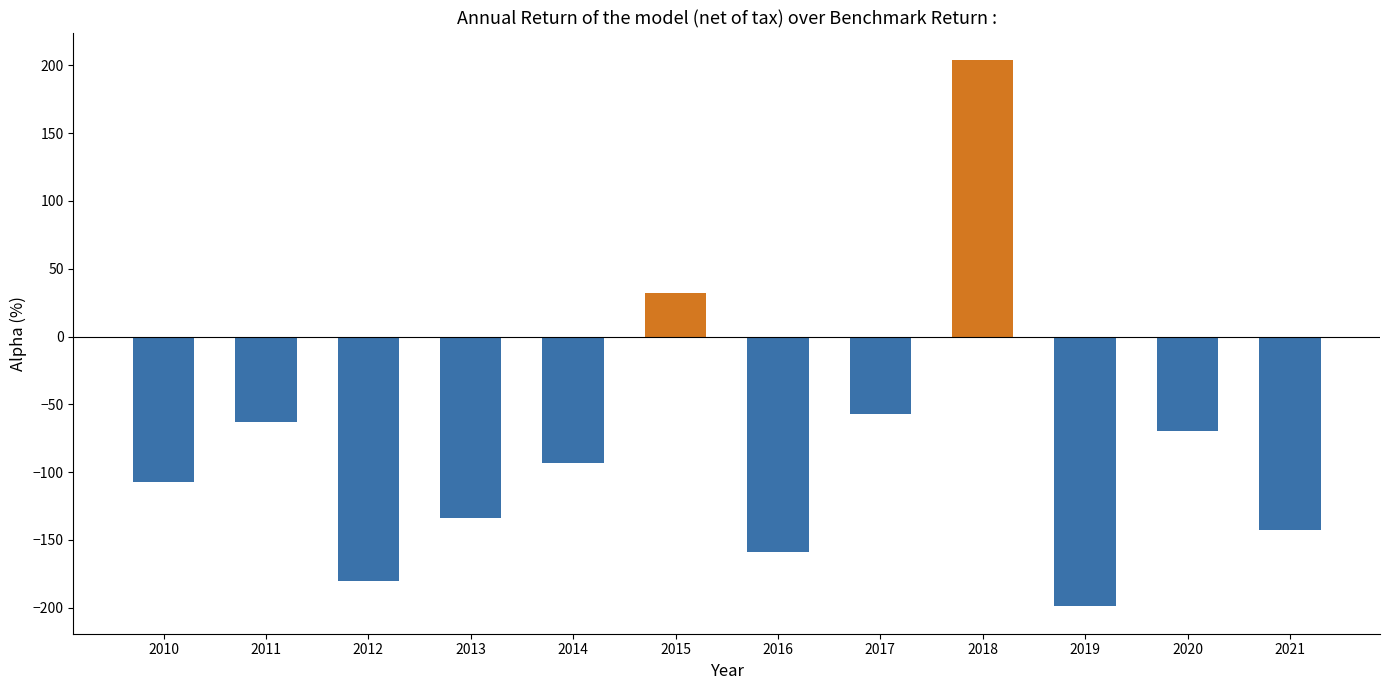

What is the difference between the second highest and second lowest values?

212